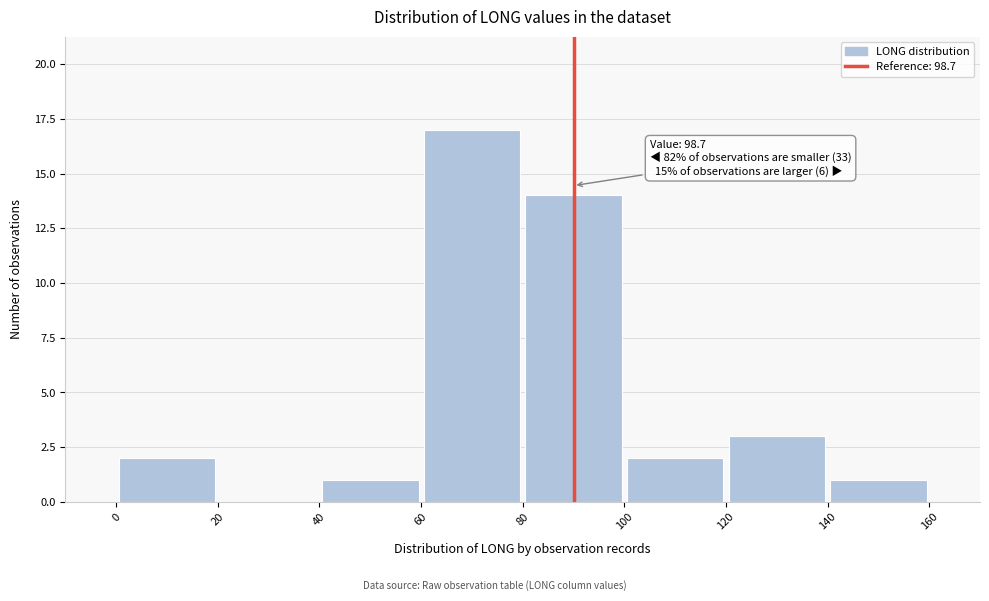

Over which range of the x-axis is the bar tallest?

60 to 80